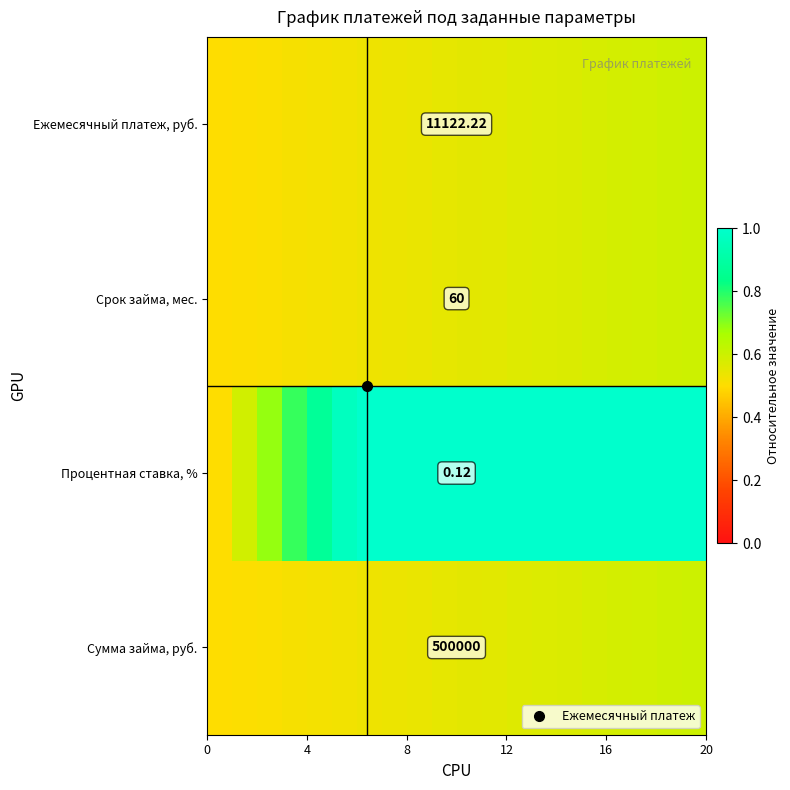

What is the greatest value displayed?

1.0